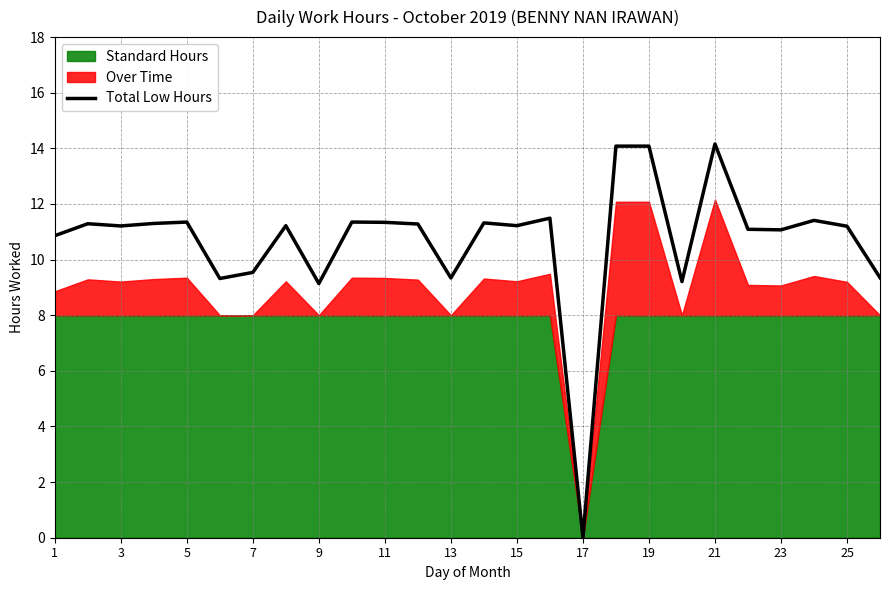

The Total Low Hours series shows 3.0 at 9. True or false?

False